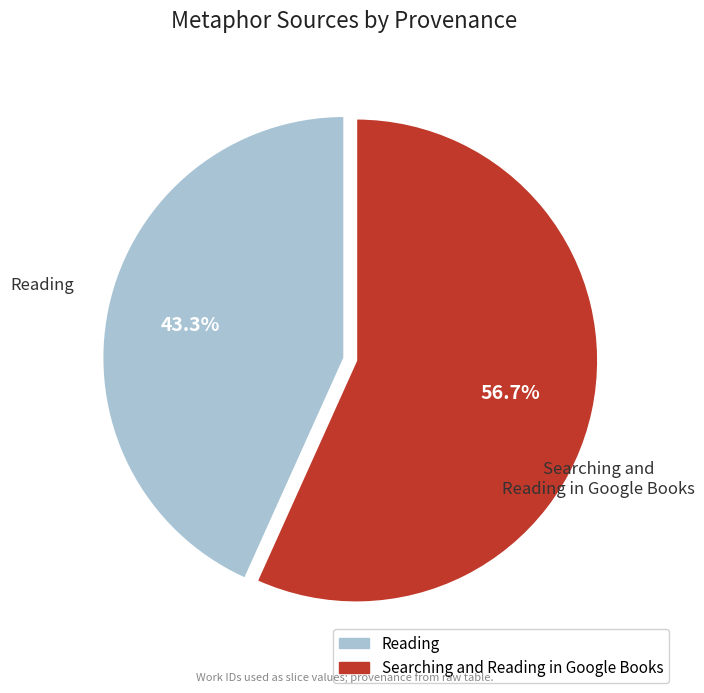

Rank the categories by value from lowest to highest.

Reading, Searching and Reading in Google Books